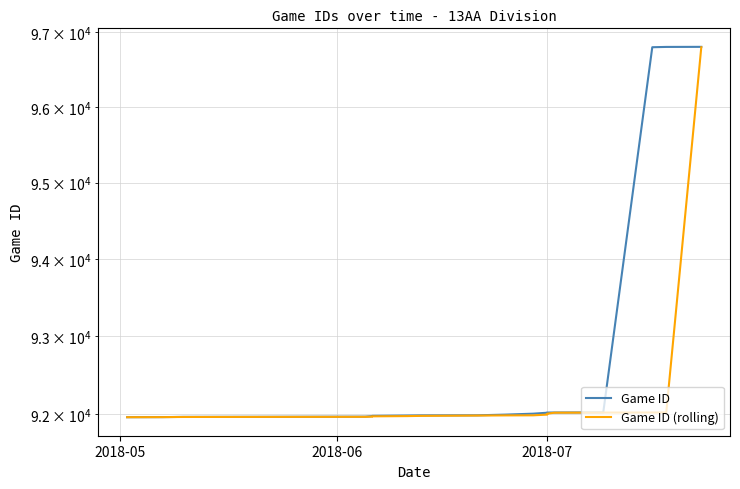

At which label does Game ID reach its minimum?

2018-05